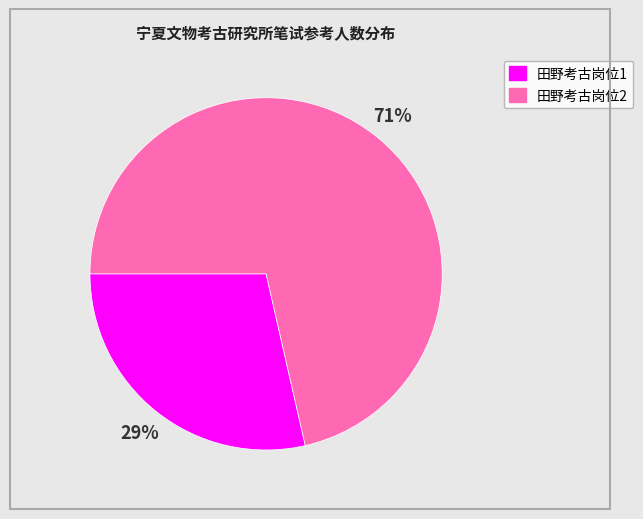

To the nearest percent, what is the combined percentage of 田野考古岗位2 and 田野考古岗位1?

100%